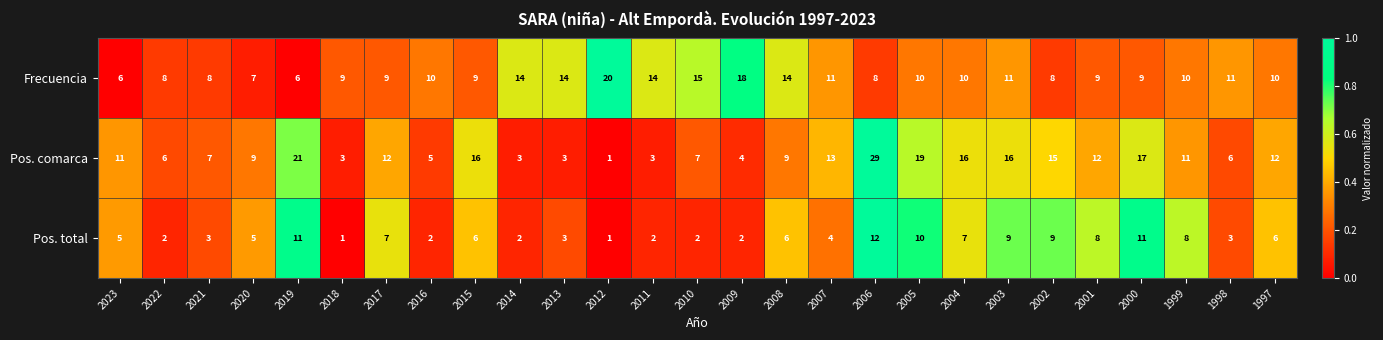

What is the average value of the Frecuencia series?

11